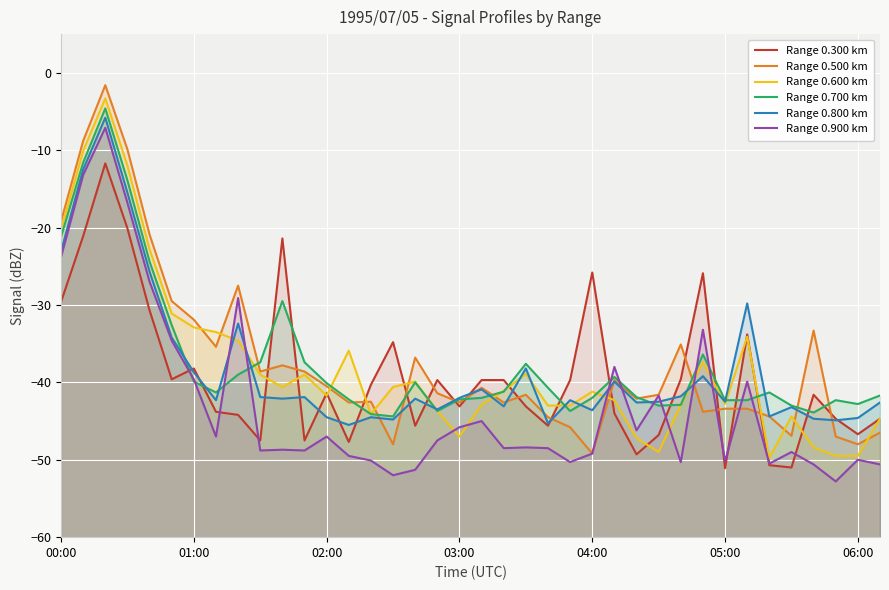

Is it true that Range 0.600 km equals -75.8 at 19?

False